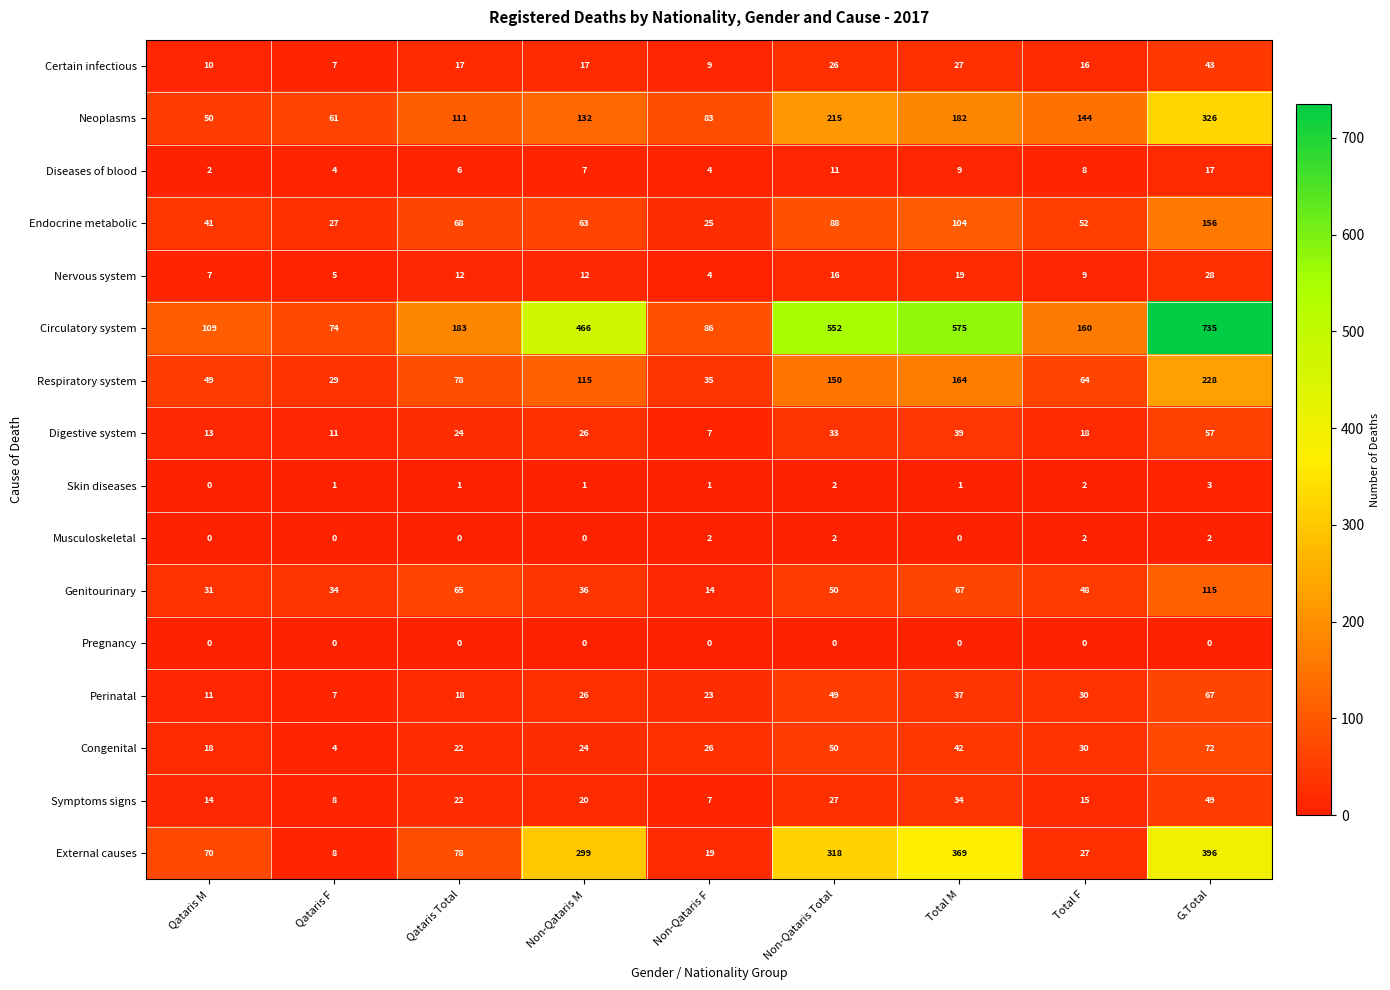

What is the greatest value displayed?

735